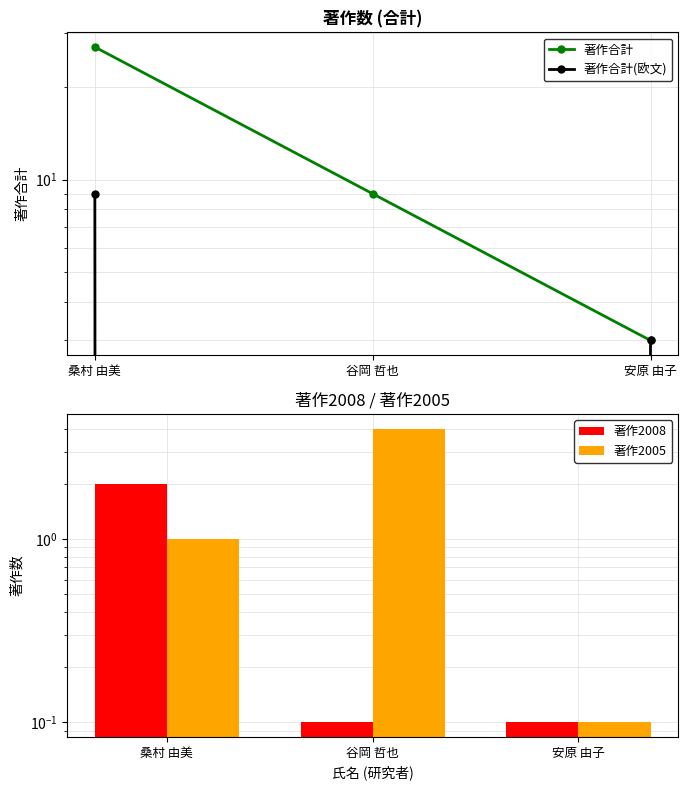

Count the number of categories in the chart.

3